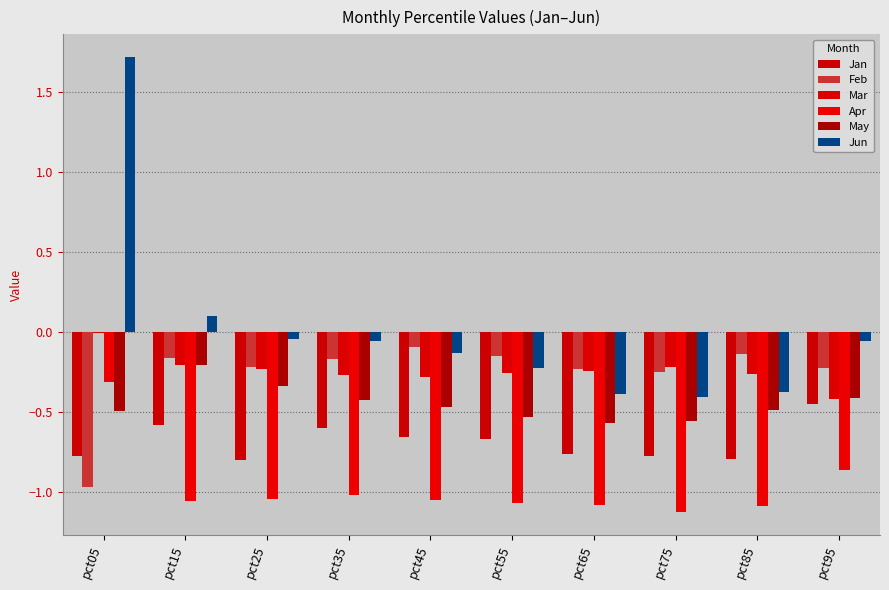

The Apr series shows -0.3 at pct05. True or false?

True